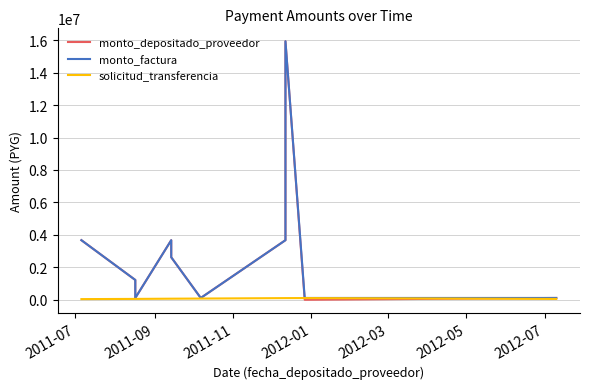

At how many categories does at least one series exceed 15010600?

1